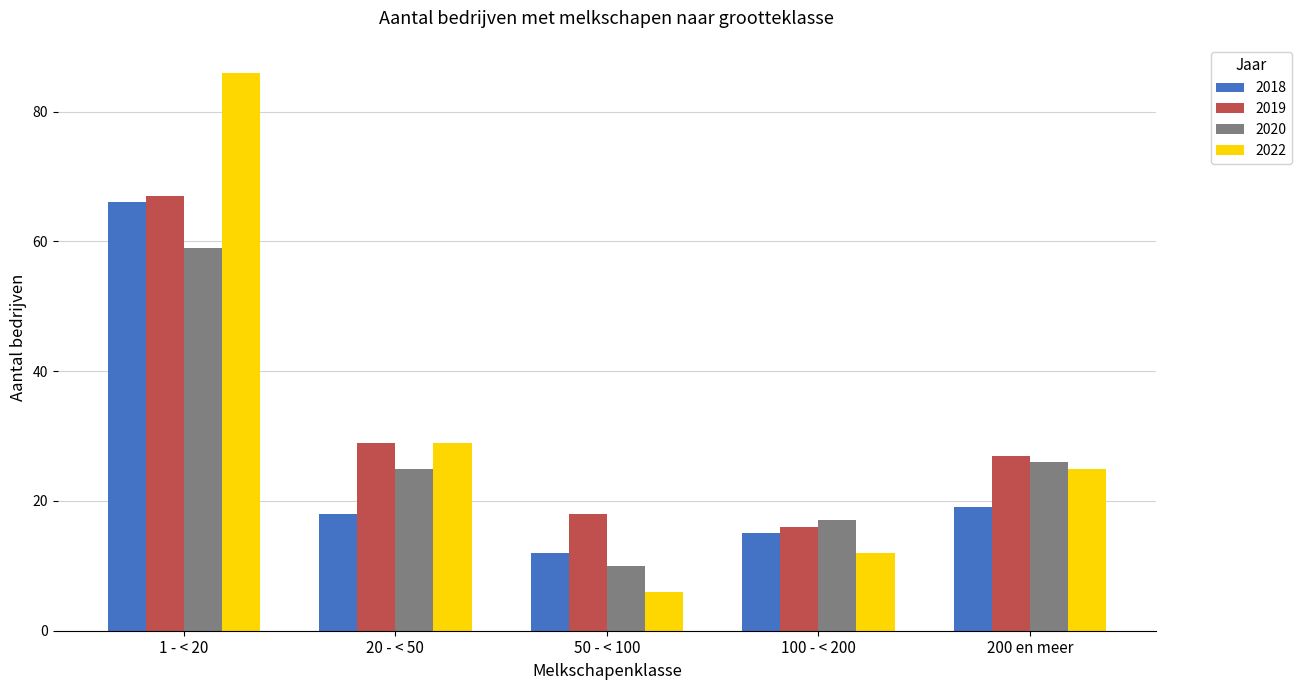

How many values in the 2020 series are below 25?

2